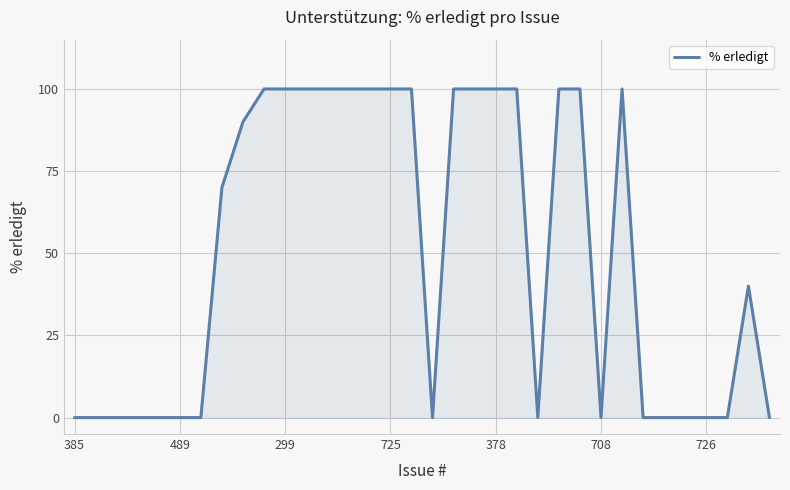

Count the number of data series in this chart.

1